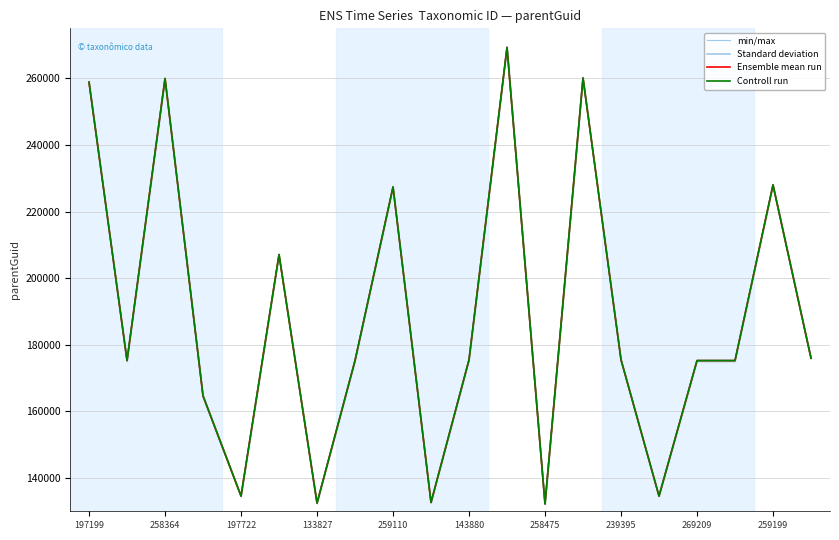

Rank the series by their maximum value, from highest to lowest.

min/max, Standard deviation, Ensemble mean run, Controll run